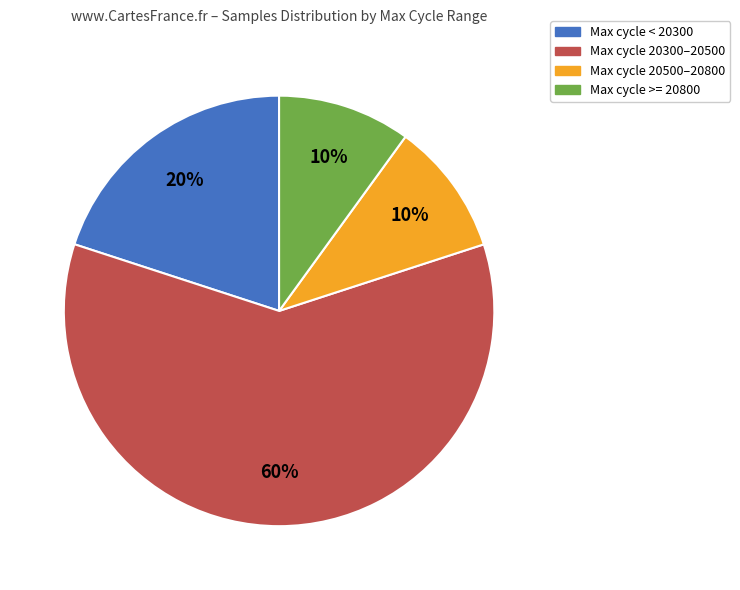

Does any single category account for the majority?

Yes